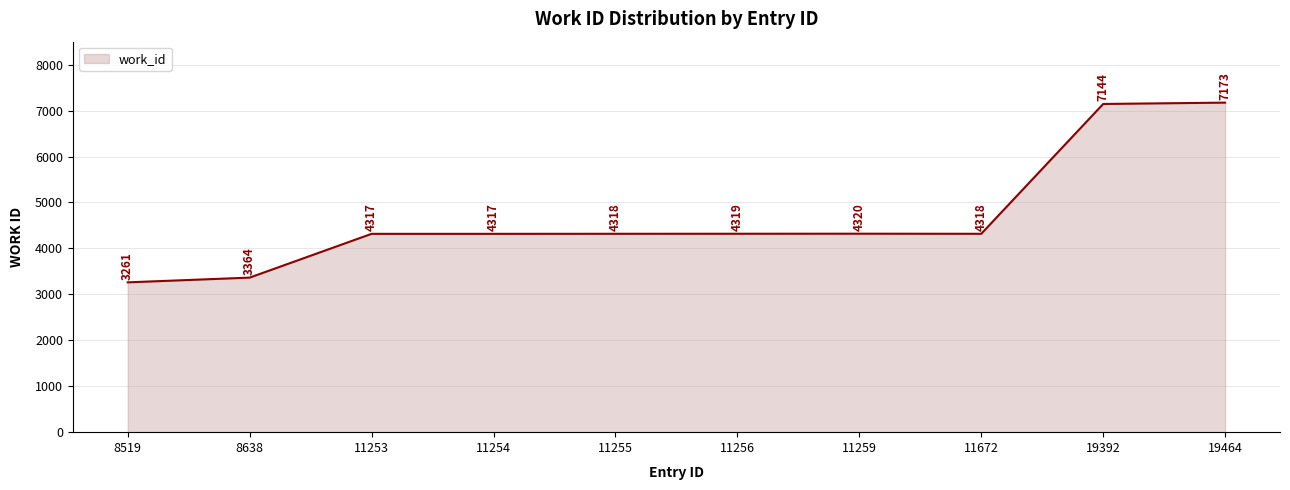

What value does the data have at 11253?

4317